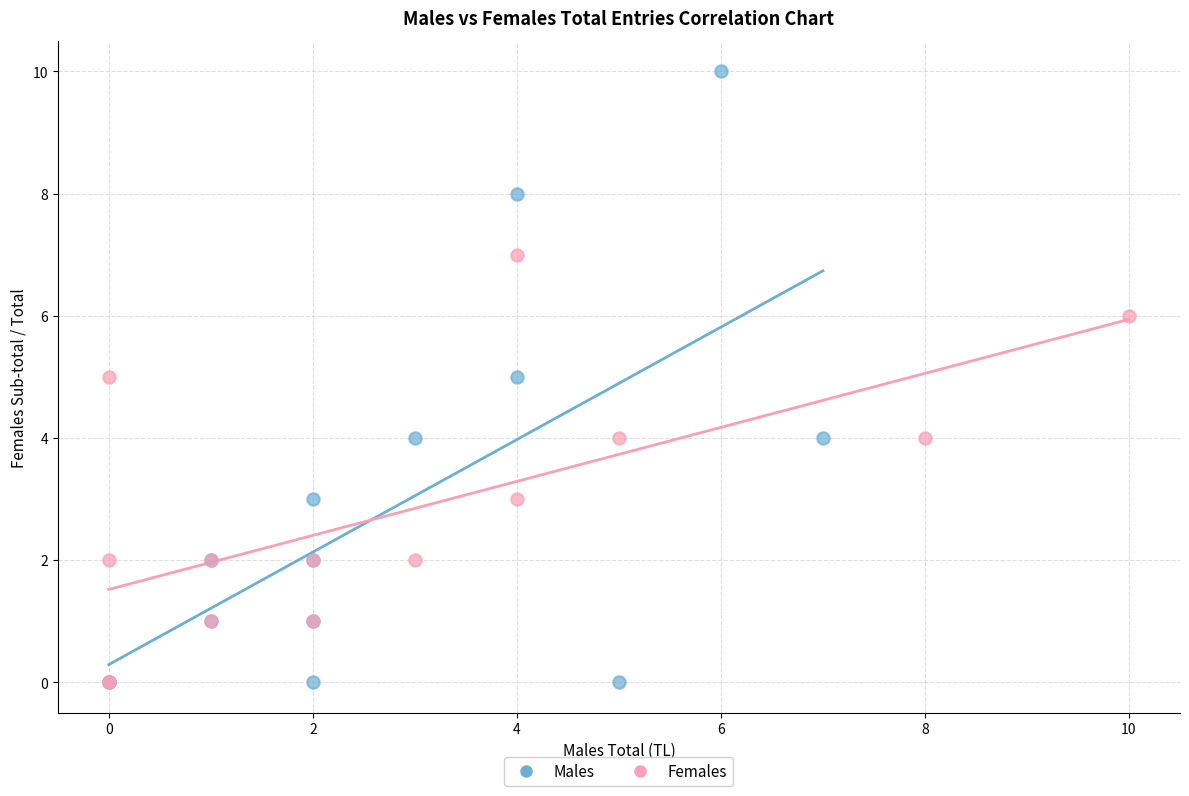

Which series contains the highest Y value?

Males